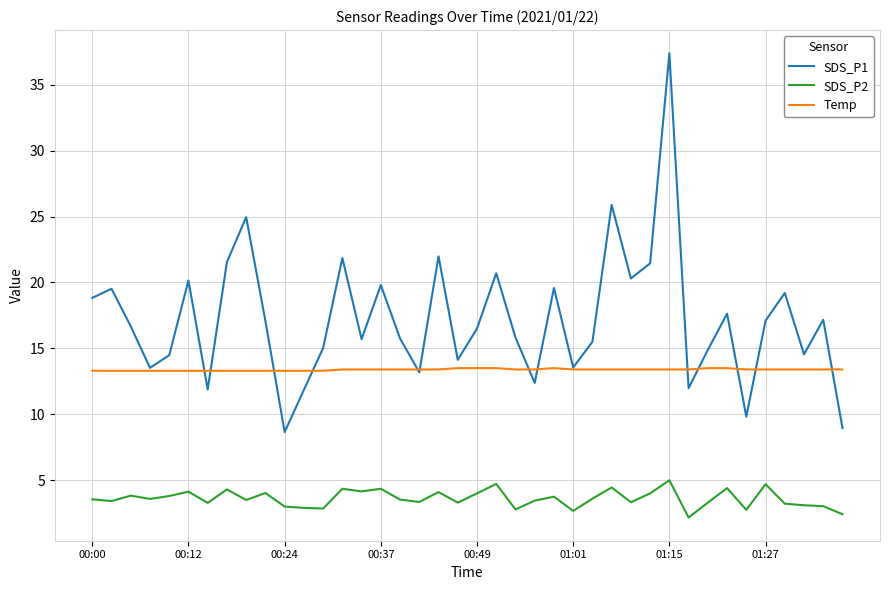

True or false: Temp and SDS_P2 intersect in this chart.

False